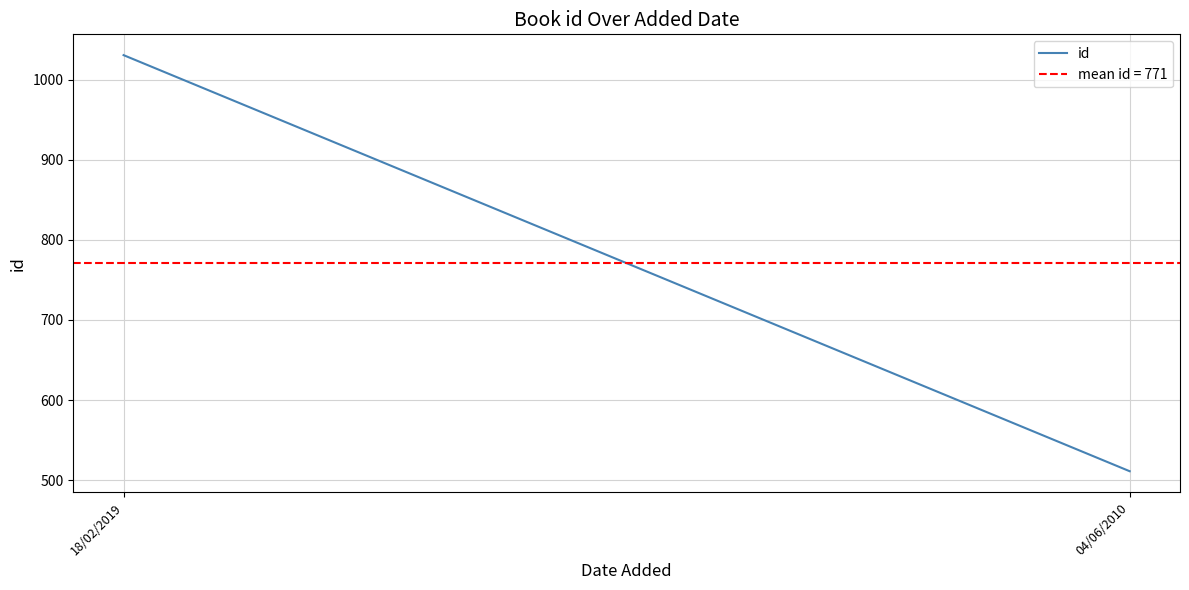

Rank the categories by value from highest to lowest.

18/02/2019, 04/06/2010